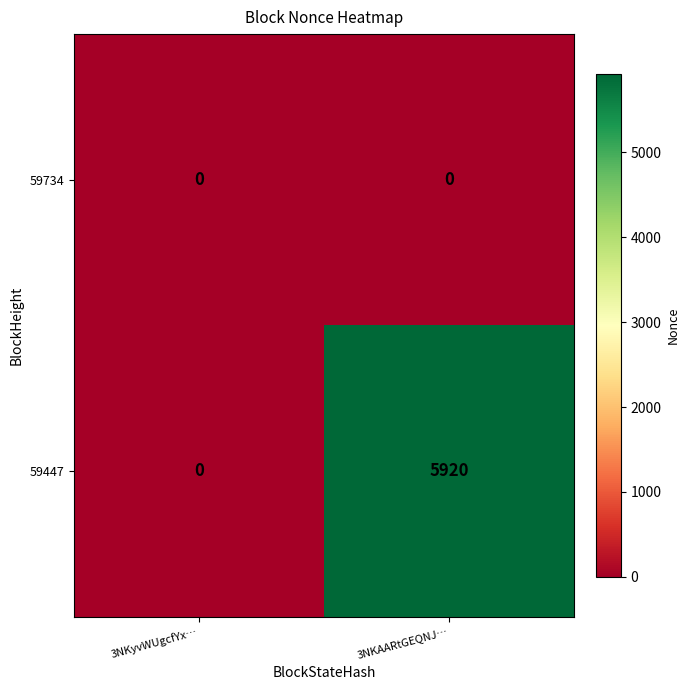

At which category is the sum across all series the highest?

3NKAARtGEQNJ…